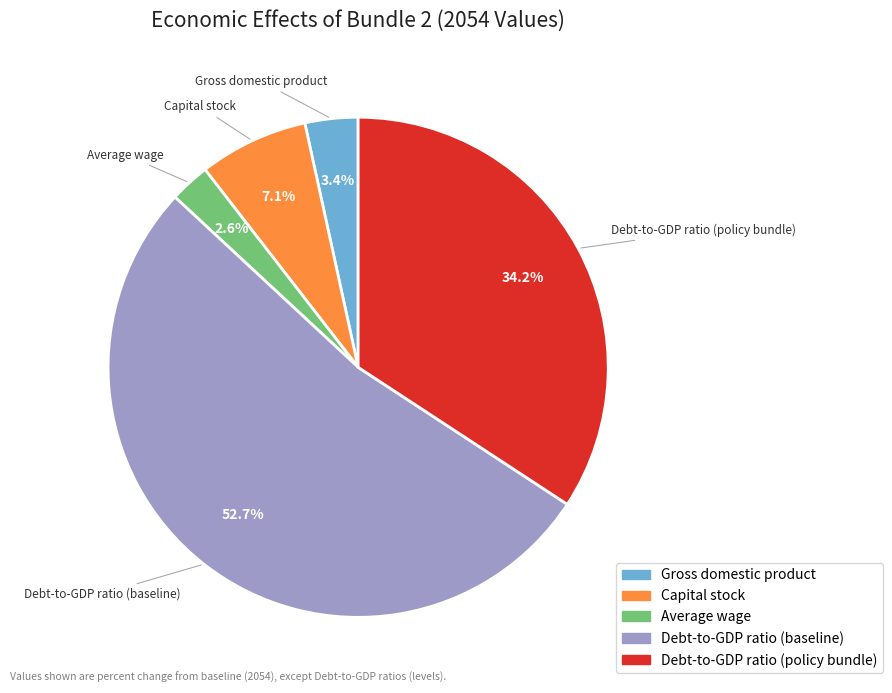

What percentage is the Average wage slice, to the nearest percent?

3%